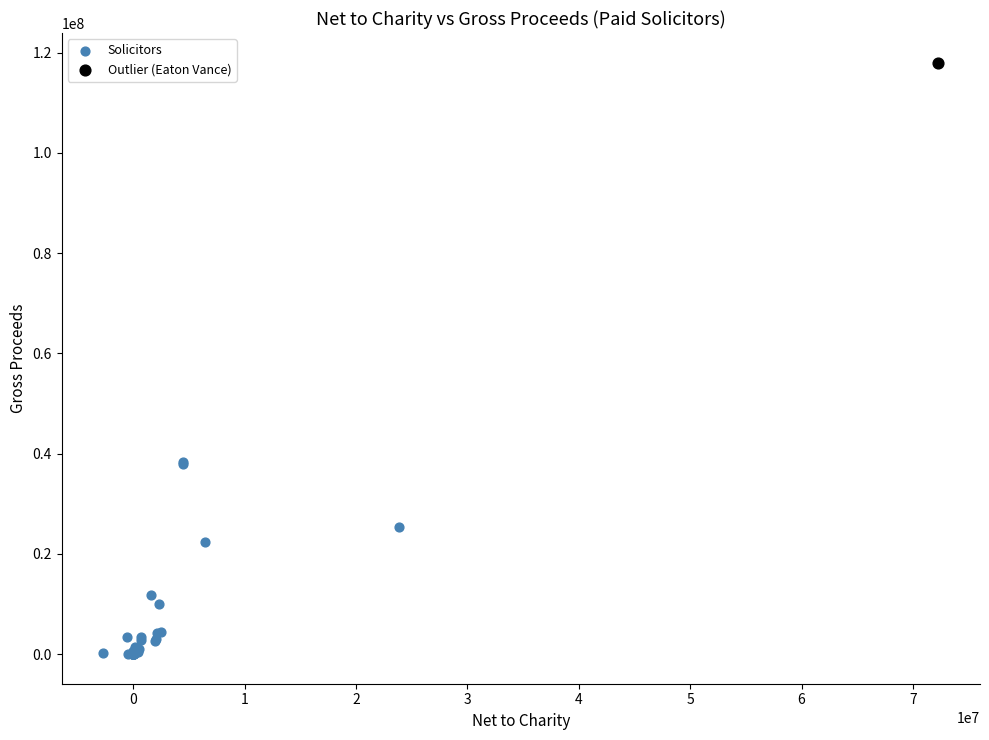

What are all the series names shown in the legend?

Solicitors, Outlier (Eaton Vance)